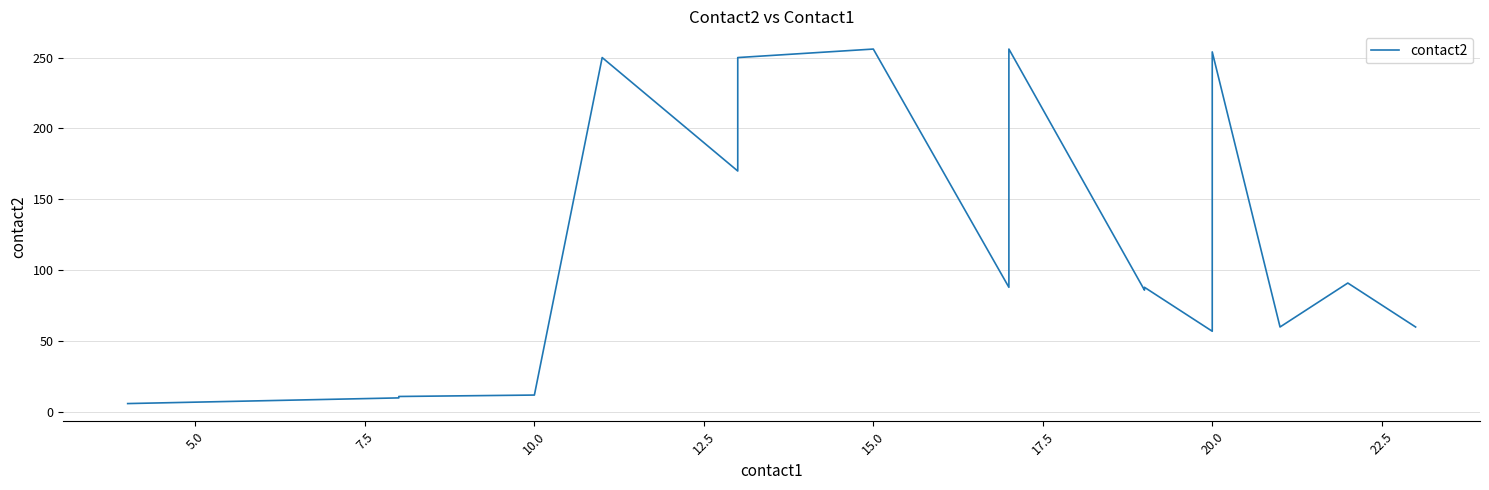

What is the smallest value displayed?

6